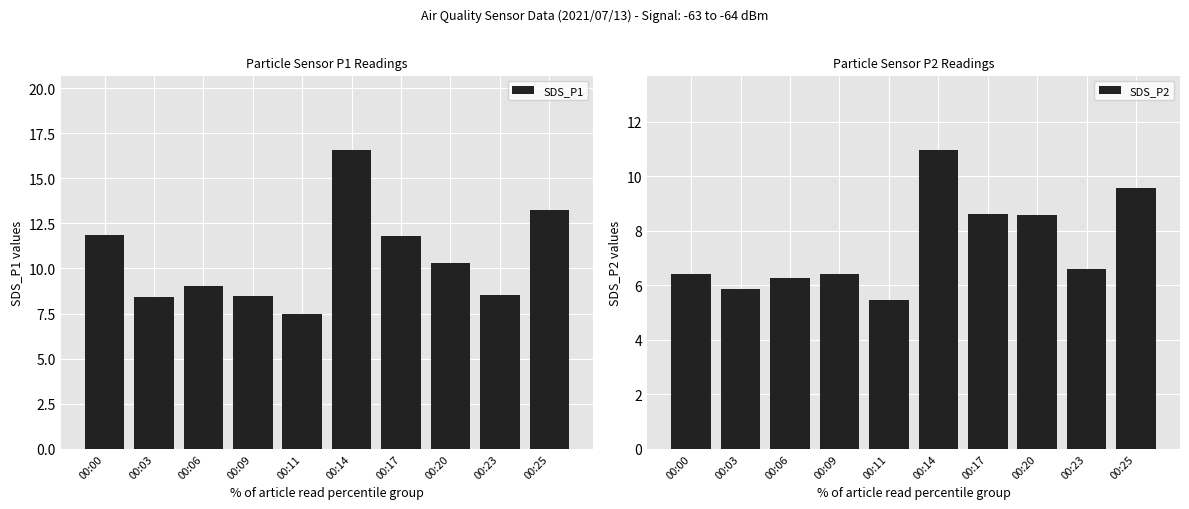

Reading left to right, list all the values displayed in this chart.

SDS_P1: 11.9	8.4	9.1	8.5	7.5	16.6	11.8	10.3	8.5	13.2
SDS_P2: 6.4	5.9	6.3	6.4	5.5	10.9	8.6	8.6	6.6	9.6